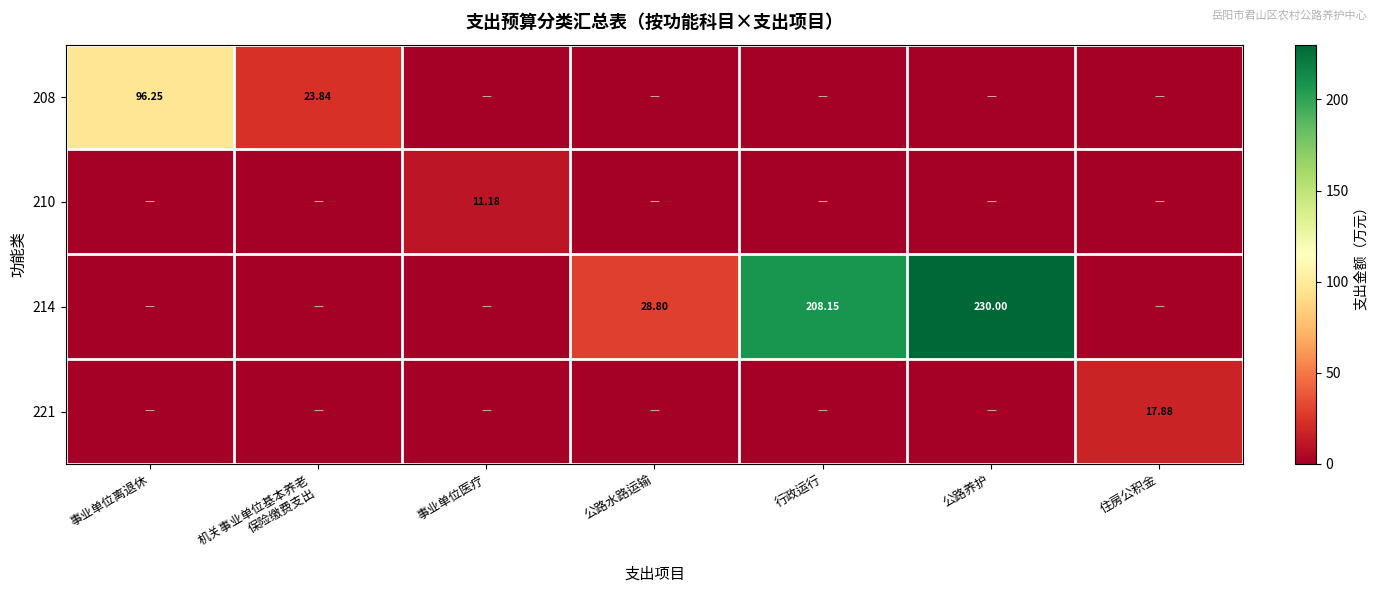

Which has a higher value, 住房公积金 or 行政运行?

住房公积金